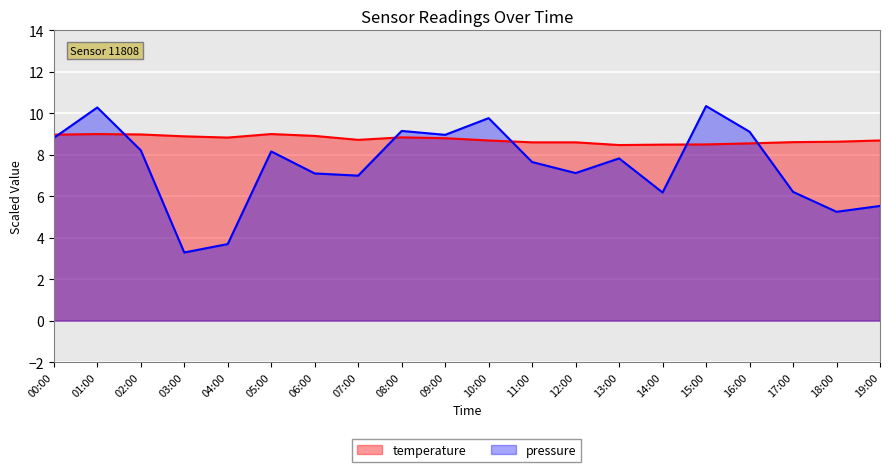

What value does the temperature series have at 19:00?

8.7